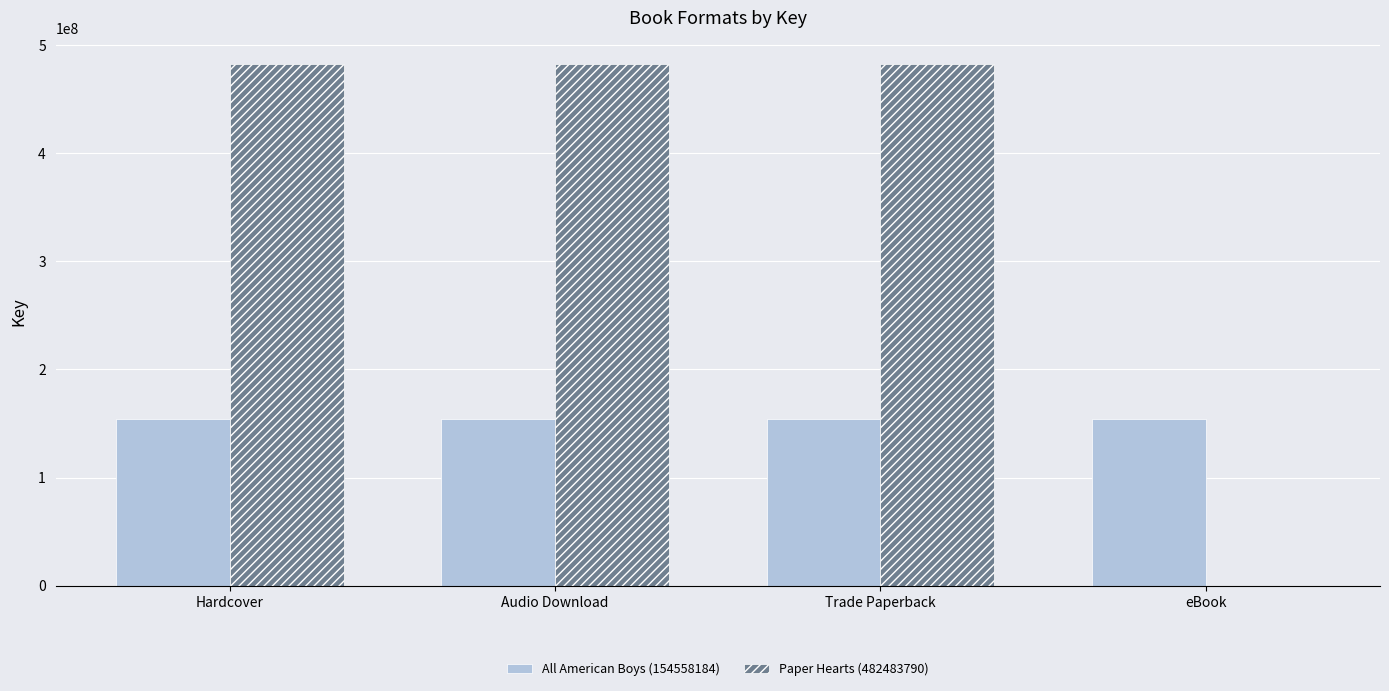

How many data points does each series have?

4